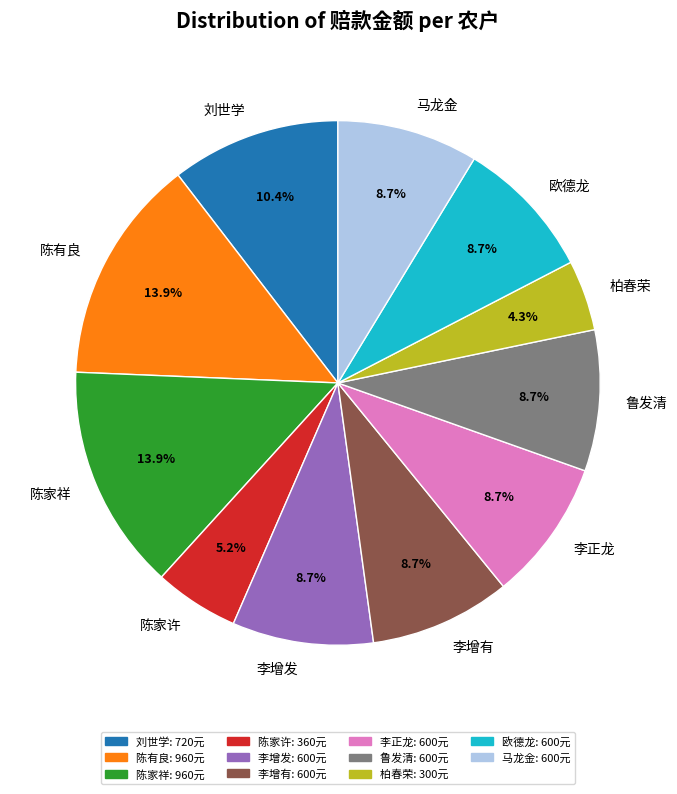

What percentage is NOT represented by 刘世学?

89.6%